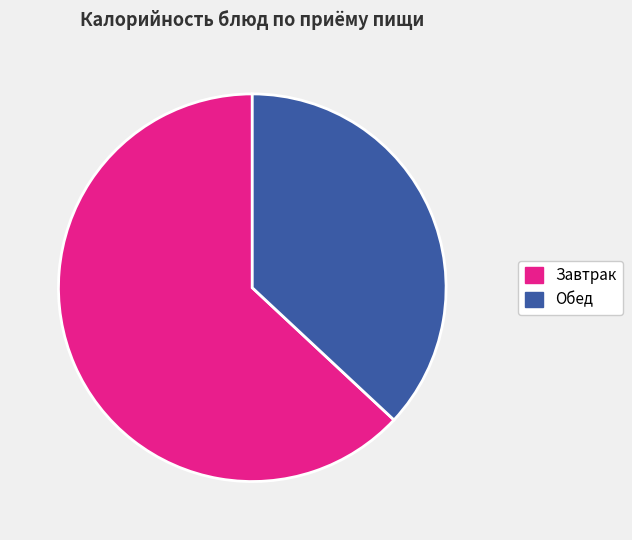

Which has a higher value, Завтрак or Обед?

Завтрак